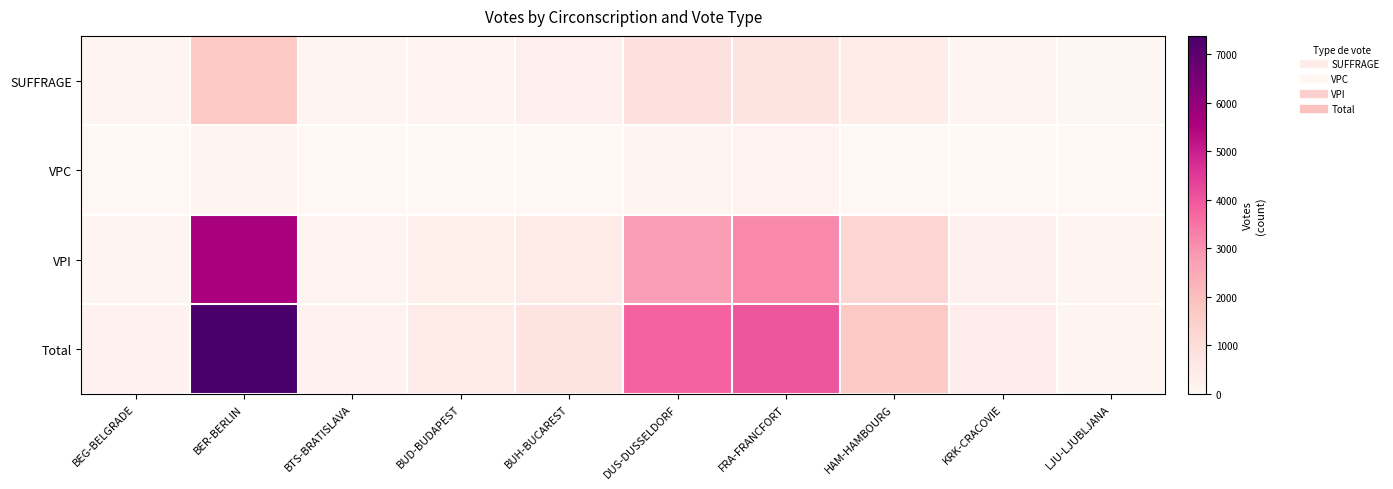

At how many categories does at least one series exceed 3362?

3